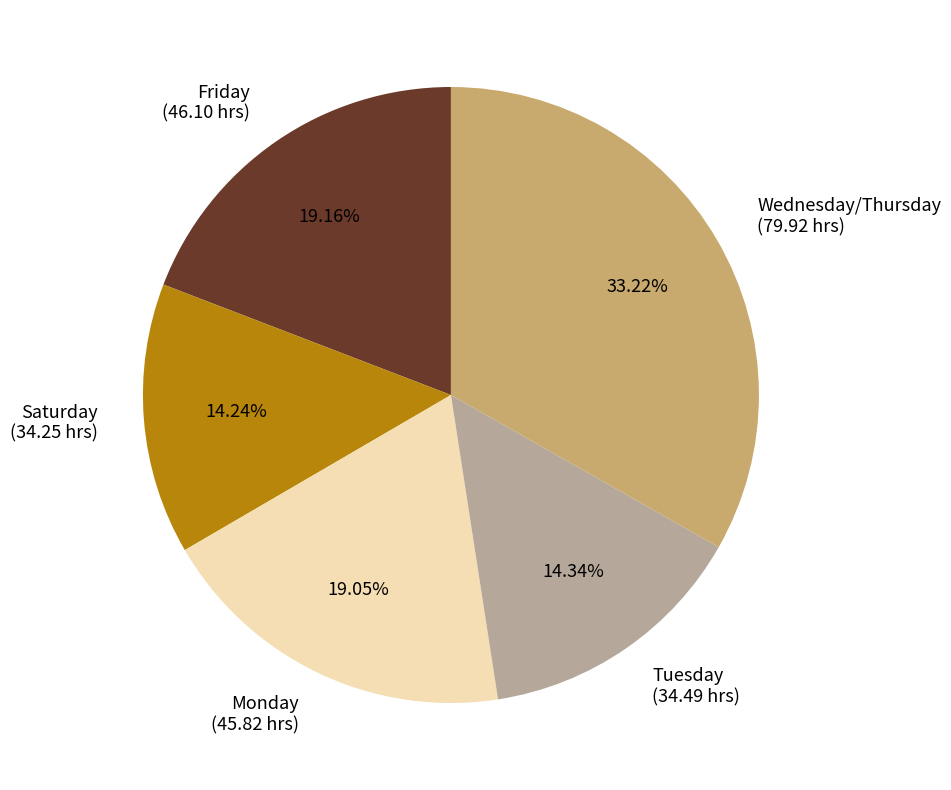

Do Friday and Monday together represent more than half of the pie?

No